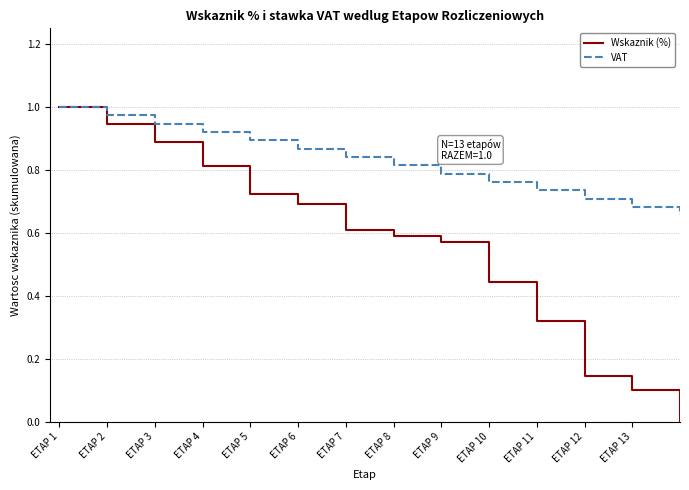

How many lines are shown in the chart?

2